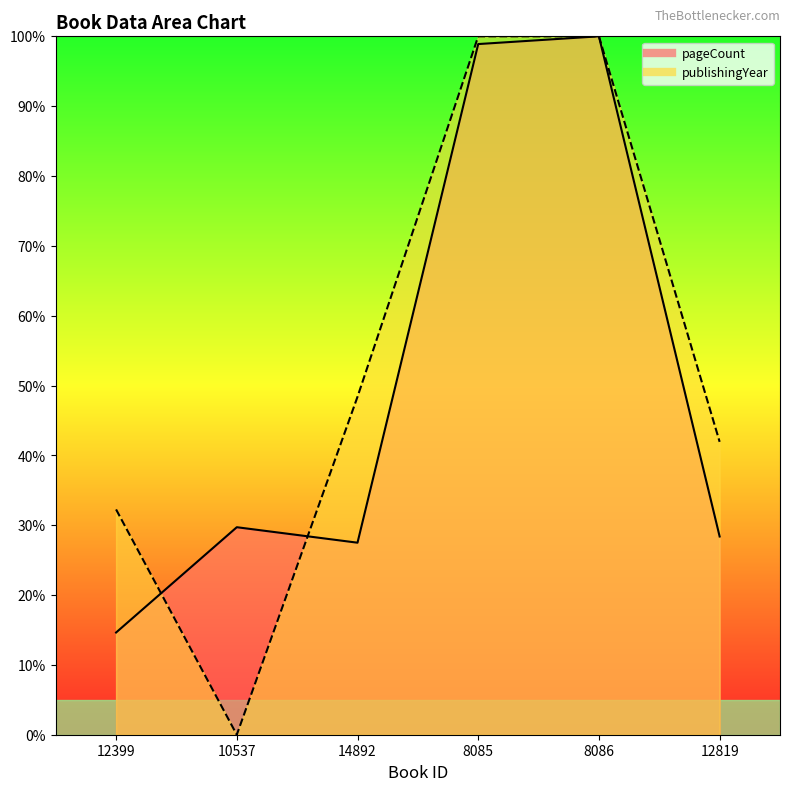

How many times do pageCount and publishingYear cross each other?

2